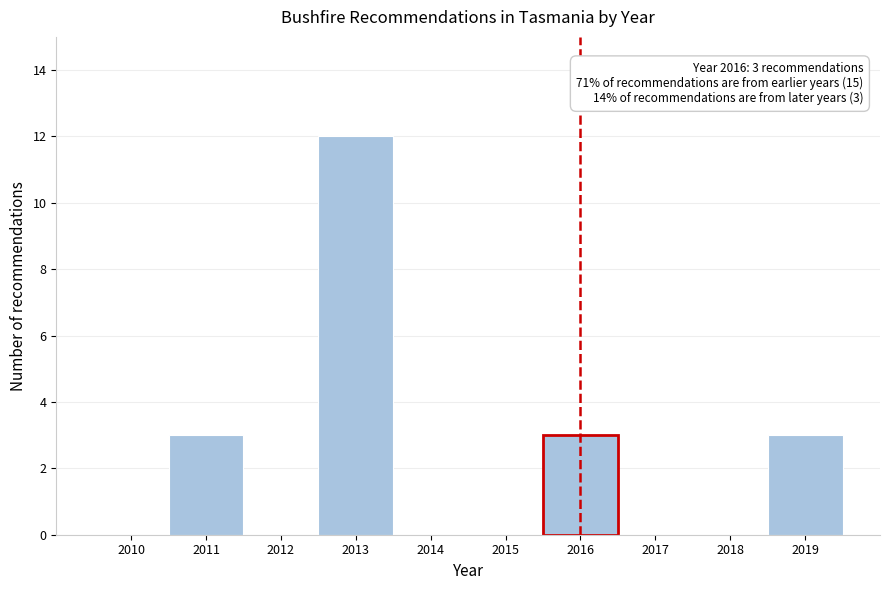

Reading left to right, list all the values displayed in this chart.

2010=0	2011=3	2012=0	2013=12	2014=0	2015=0	2016=3	2017=0	2018=0	2019=3